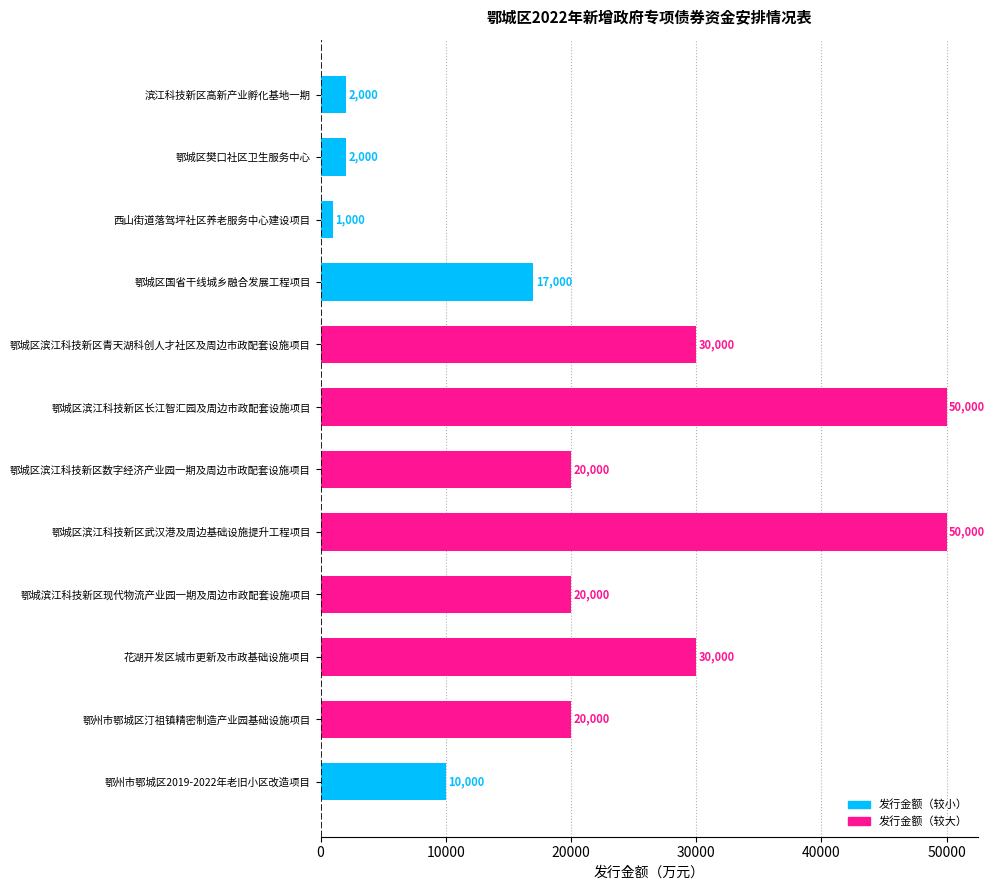

What is the difference between the maximum and minimum values?

49000